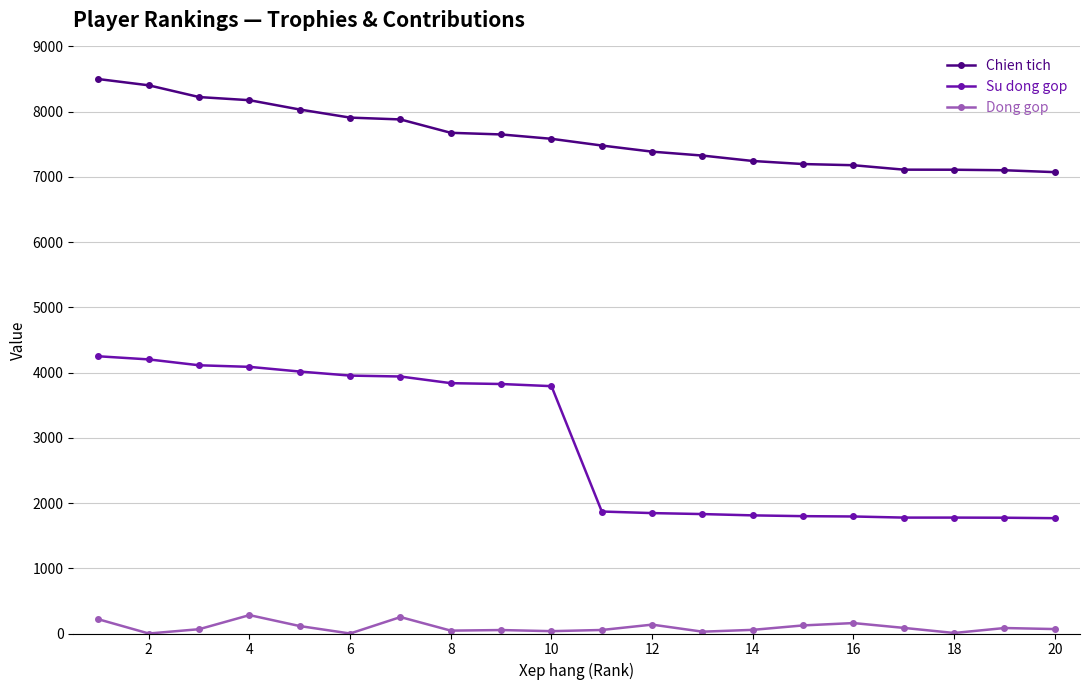

Which series has the largest range (max minus min)?

Su dong gop